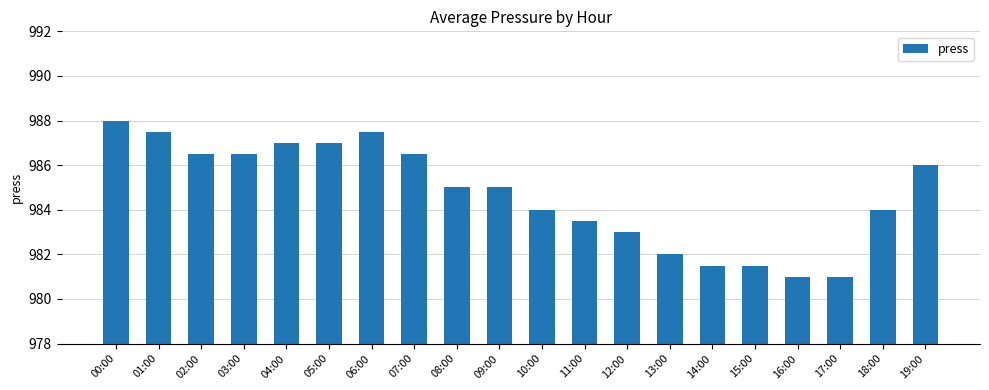

Approximately how many times larger is the value at 06:00 compared to 08:00?

1.0